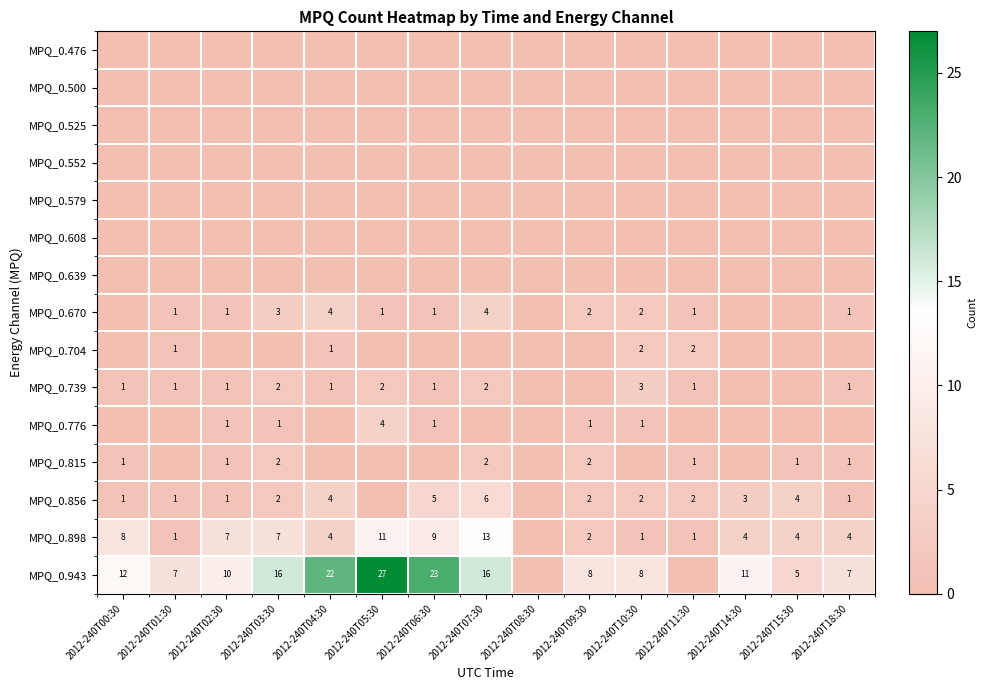

Which label corresponds to the largest value in the chart?

2012-240T05:30